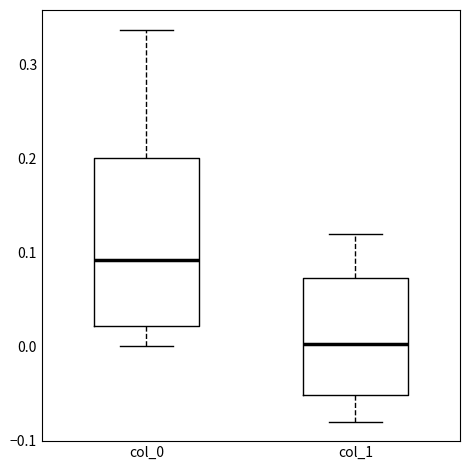

Where does the upper whisker of the box for col_1 end on the y-axis? The values are not printed on the chart, so give them approximately, as read against the axis.

0.12